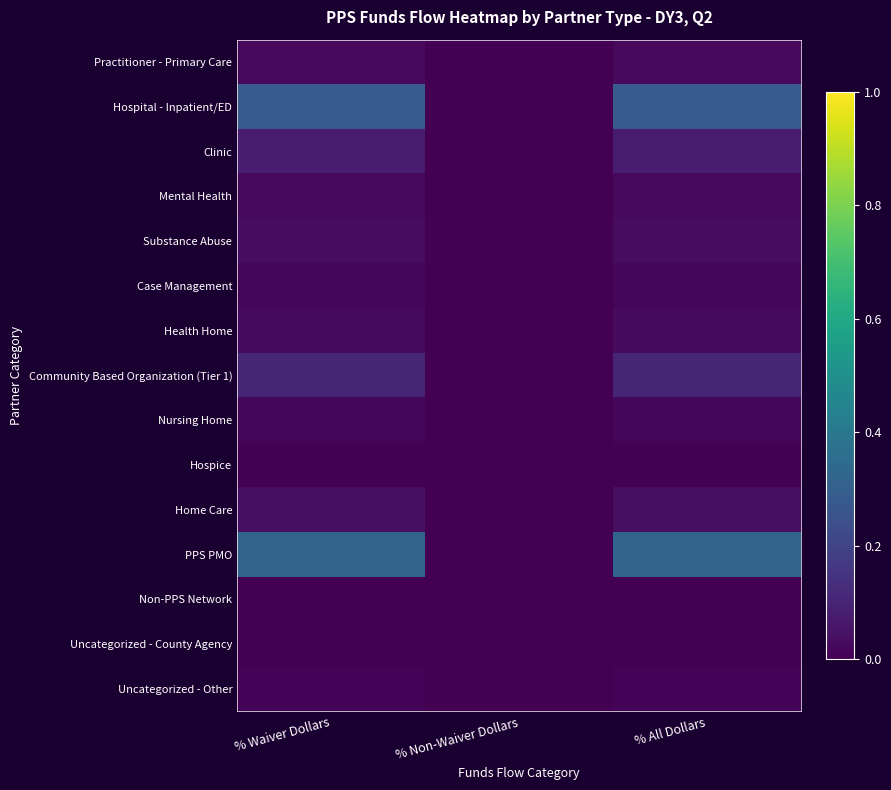

At how many categories does at least one series exceed 0?

2